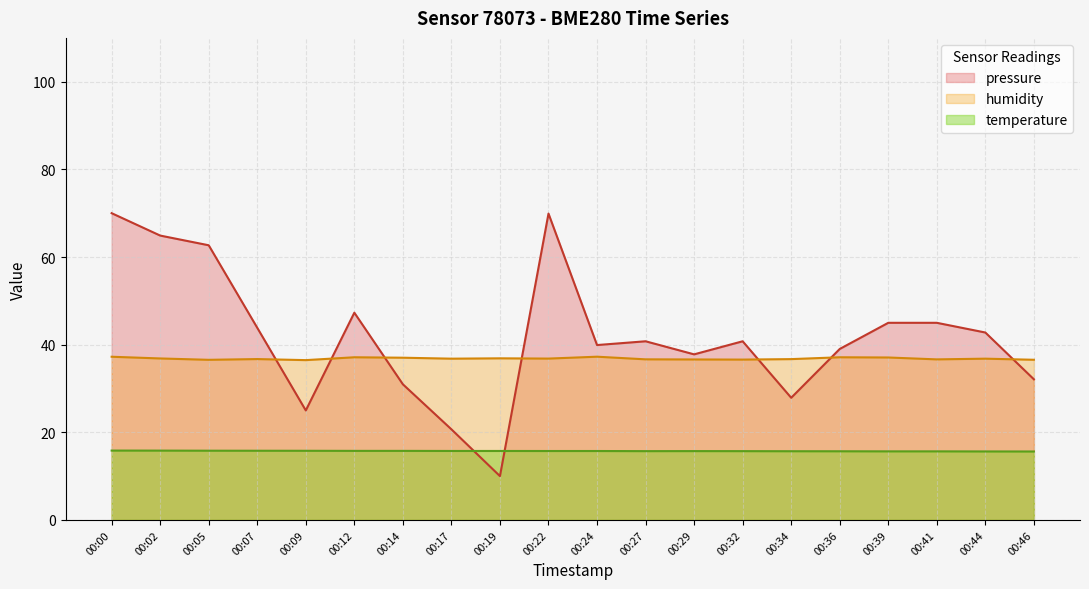

What is the sum of the temperature values at 00:34 and 00:39?

31.3